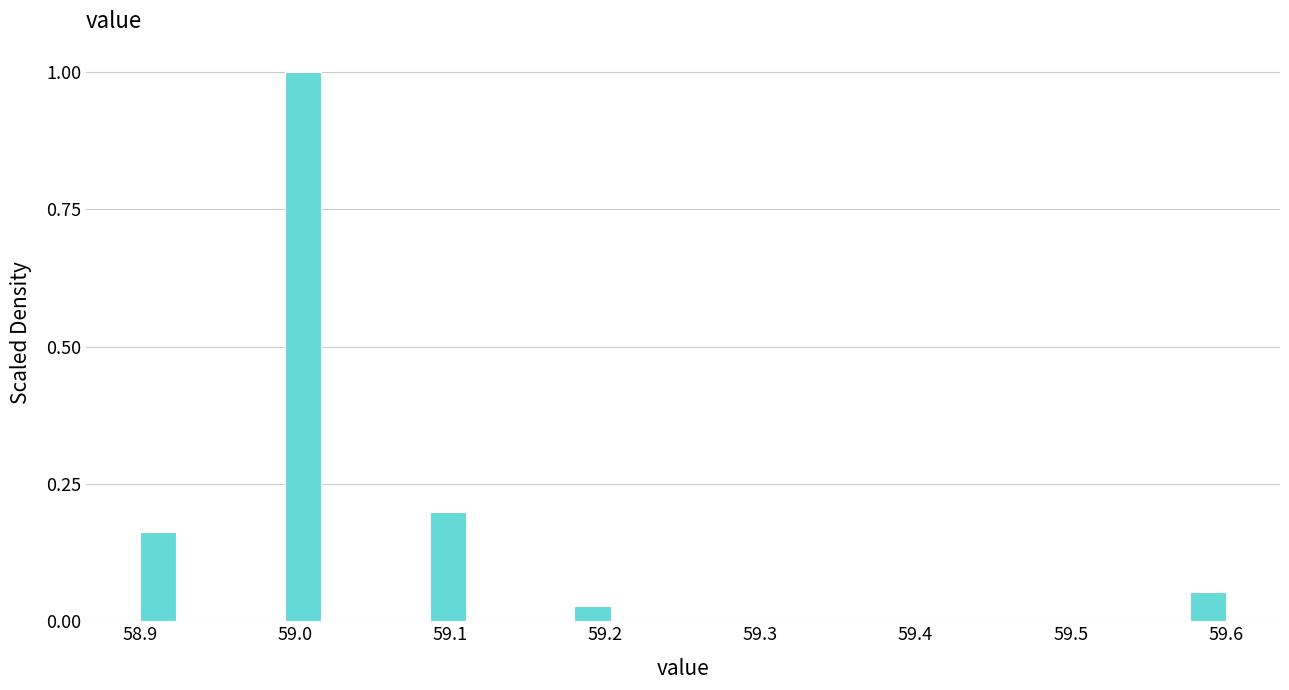

Read against the x-axis, roughly where is the centre of the tallest bar?

59.01